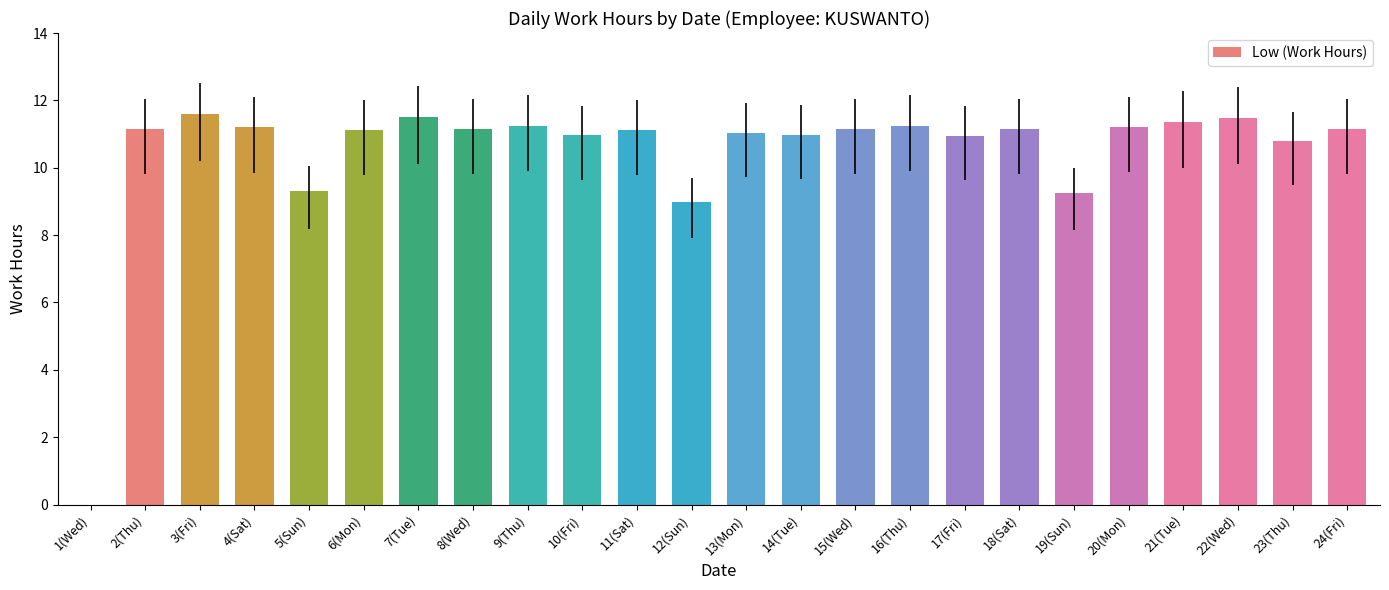

What is the maximum value shown in the chart?

11.6